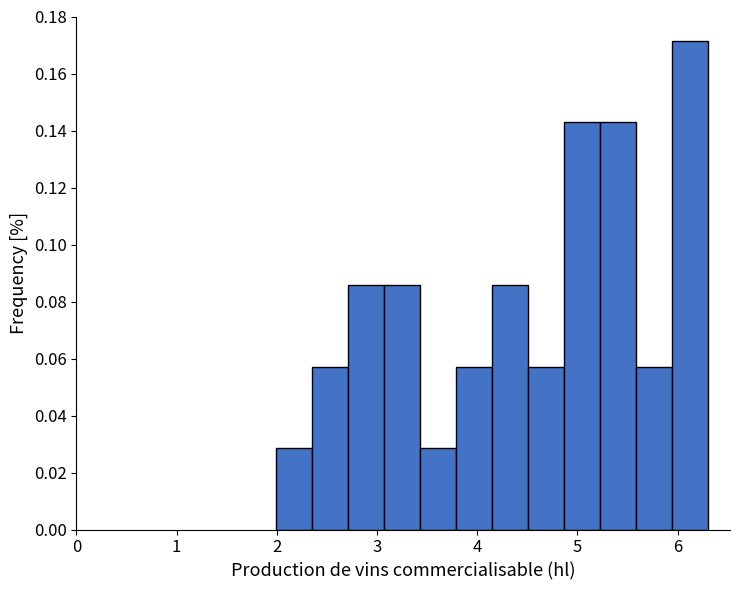

Read against the x-axis, roughly where is the centre of the tallest bar?

6.1